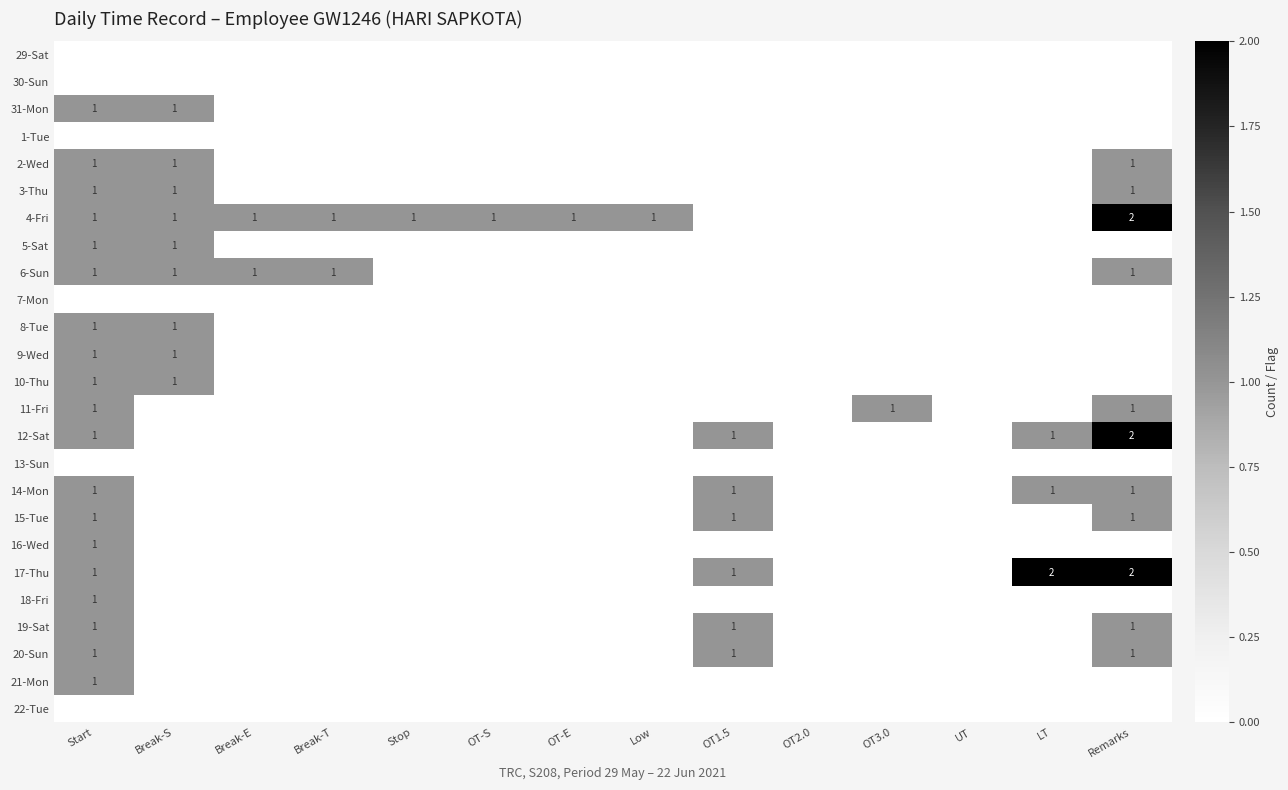

The 2-Wed series shows 1 at Remarks. True or false?

True